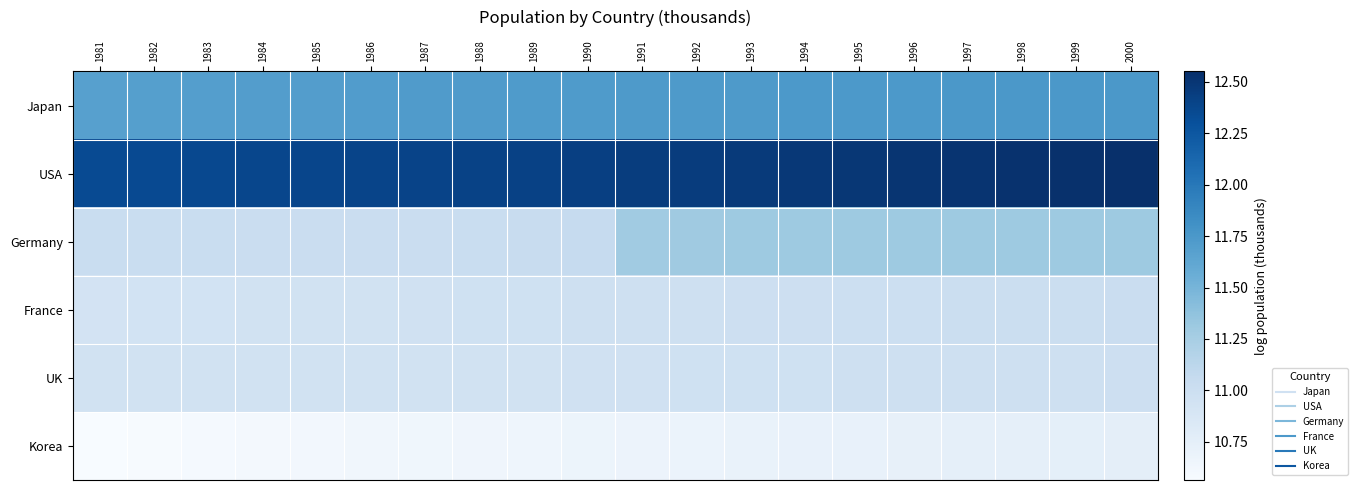

List the series in order of their peak value, lowest first.

Korea, UK, France, Germany, Japan, USA